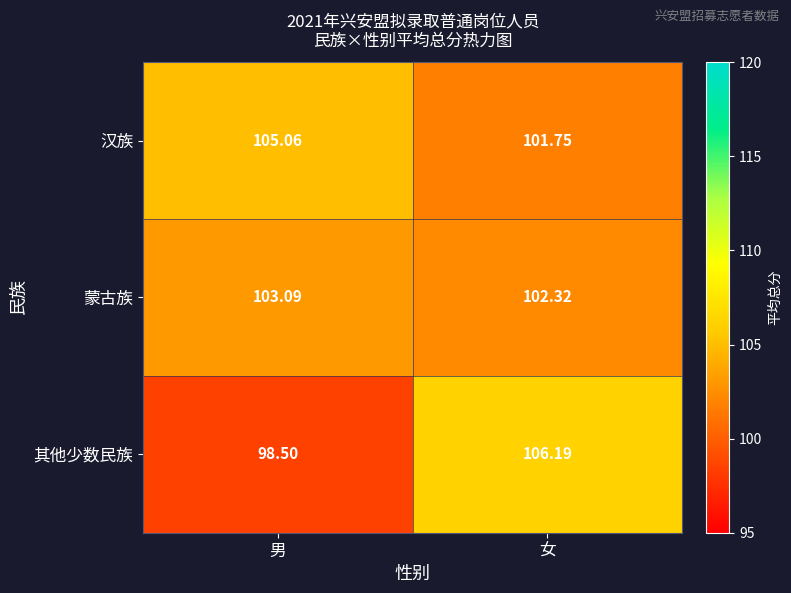

List the series in order of their overall mean, highest first.

汉族, 蒙古族, 其他少数民族